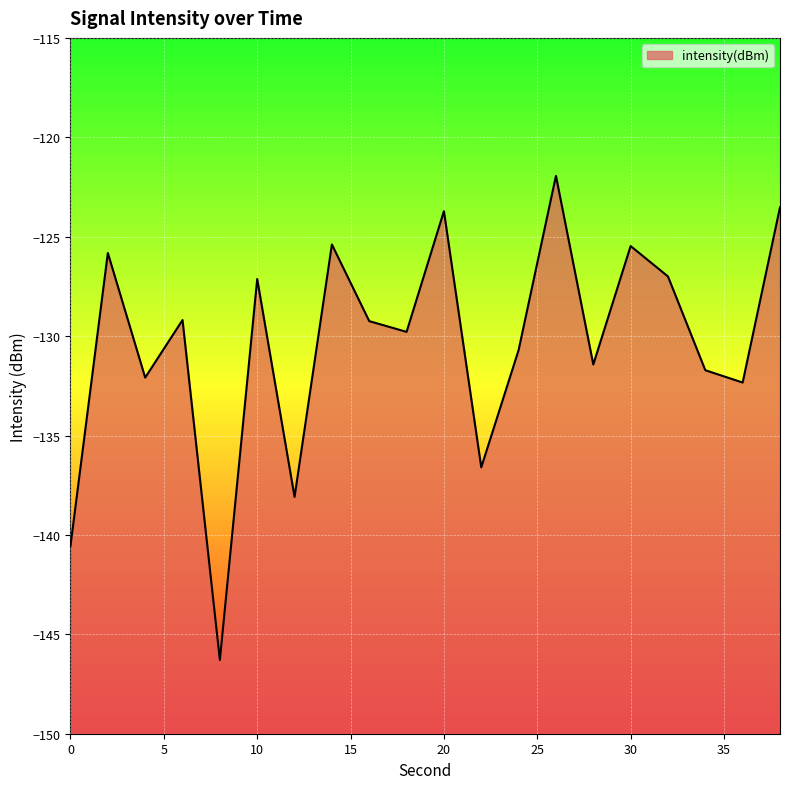

Reading left to right, transcribe all the data shown in this chart.

-140.5	-125.8	-132.1	-129.2	-146.3	-127.1	-138.1	-125.4	-129.2	-129.8	-123.7	-136.6	-130.7	-121.9	-131.4	-125.5	-127.0	-131.7	-132.3	-123.5